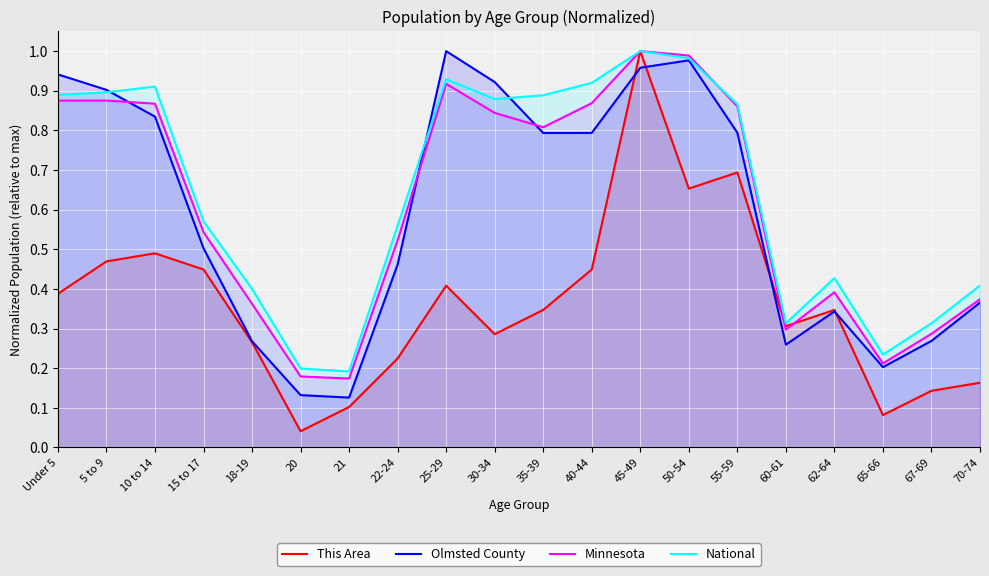

The This Area series shows 0.4 at Under 5. True or false?

True